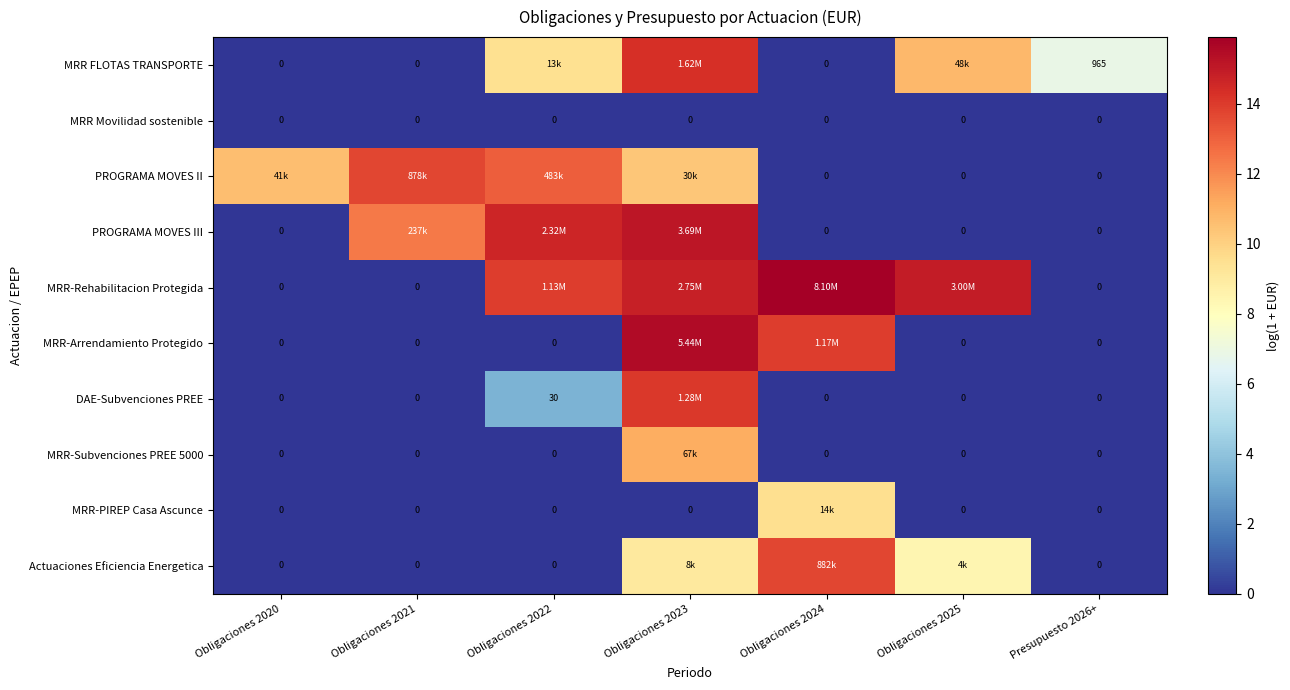

Which label corresponds to the smallest value in the chart?

Obligaciones 2020